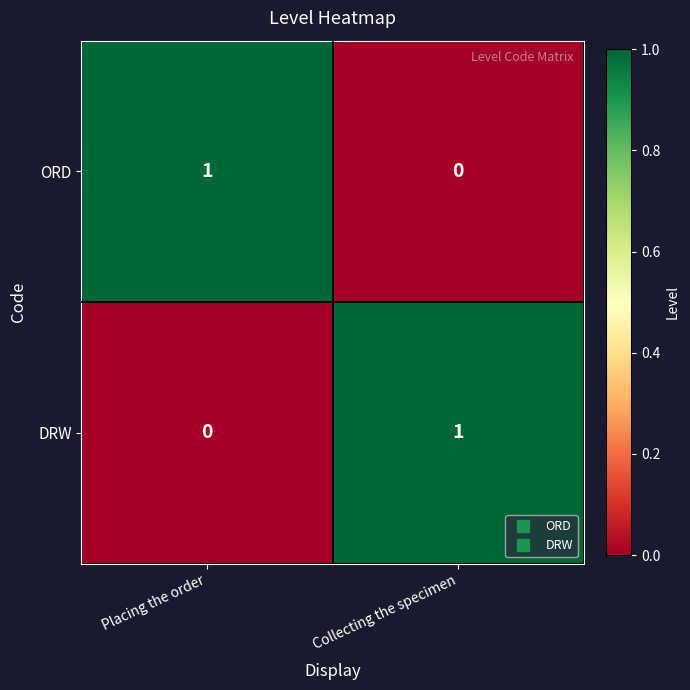

At which label is ORD closest to 0?

Collecting the specimen